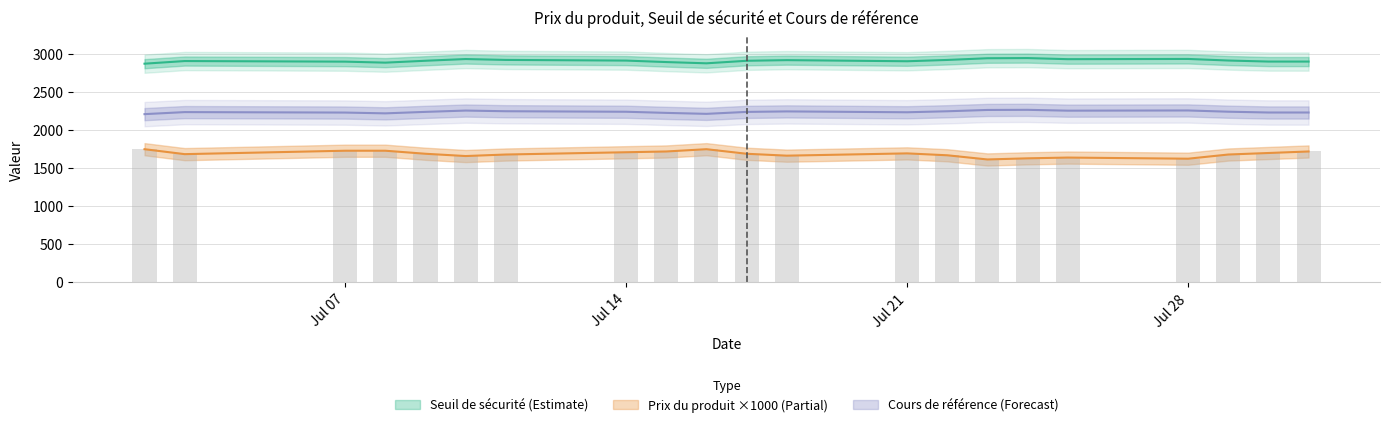

What is the sum of the Cours de référence values at 2025-07-09 and 2025-07-02?

4451.5